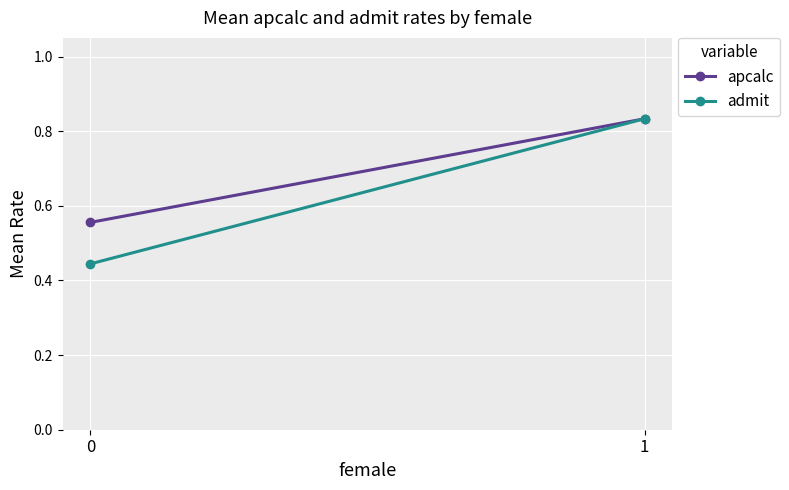

What is the smallest value displayed?

0.4